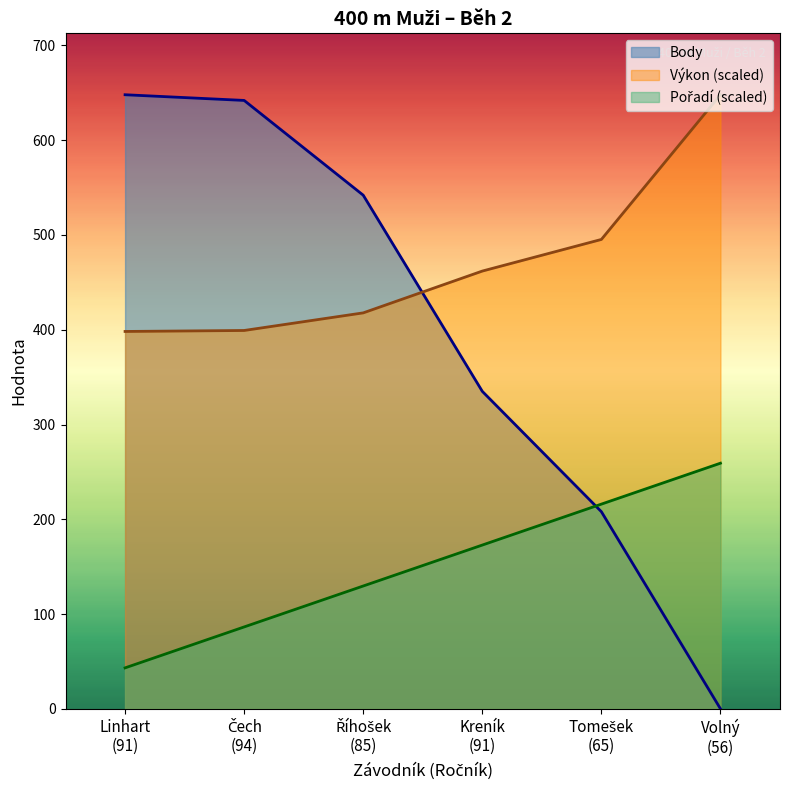

True or false: Pořadí and Výkon cross at least once.

False